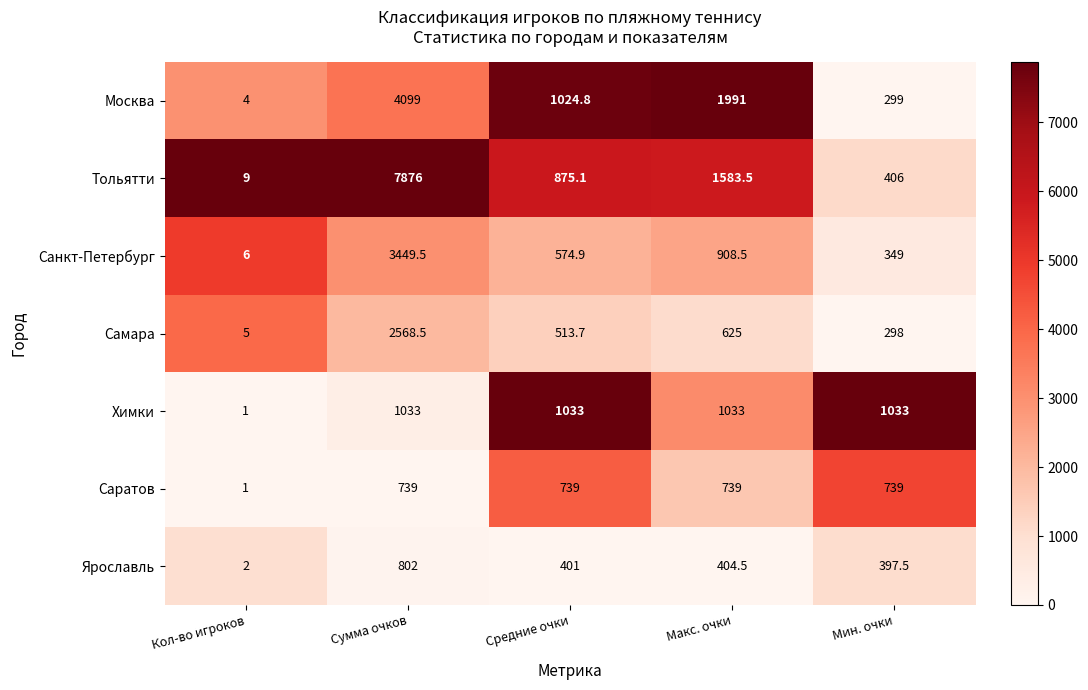

Which series changed the most between Кол-во игроков and Сумма очков?

Тольятти